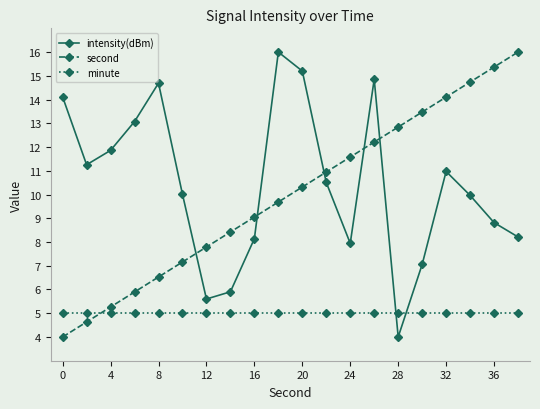

True or false: second and intensity(dBm) intersect in this chart.

True